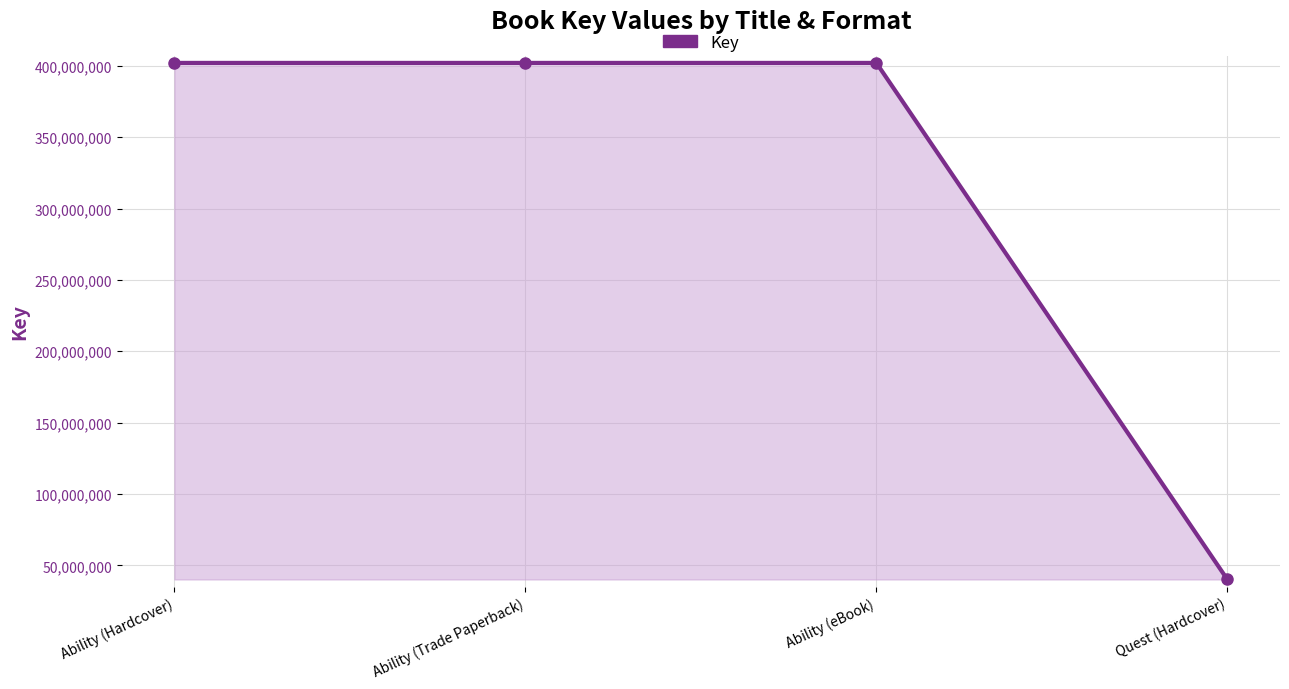

True or false: there are more than 1 points higher than both neighbors.

False